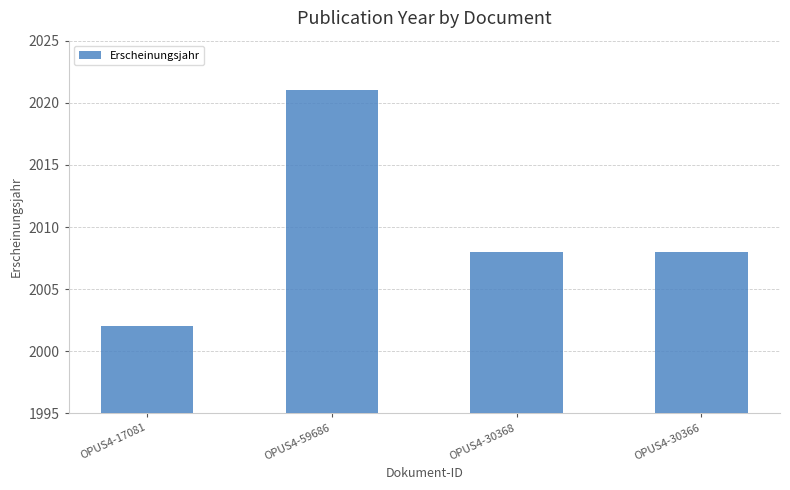

What value does the data have at OPUS4-30368, to the nearest 5?

2010